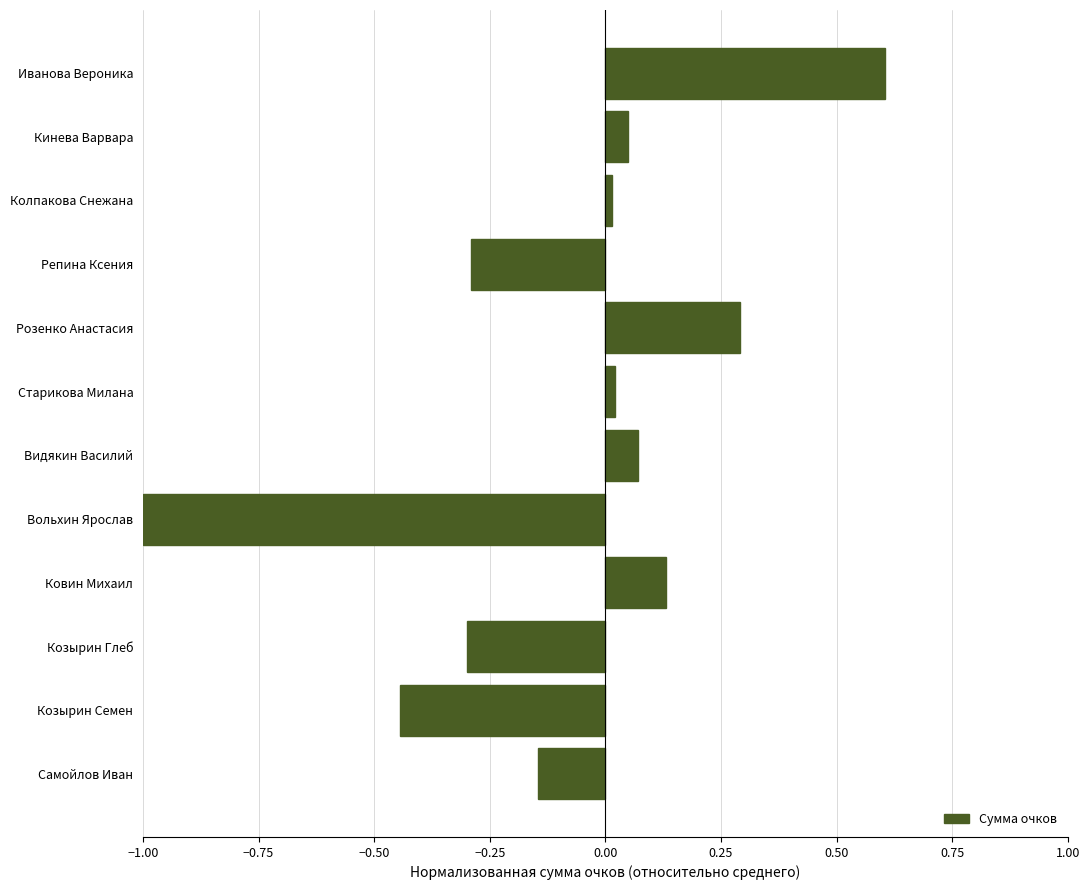

What is the sum of all values?

-1.0